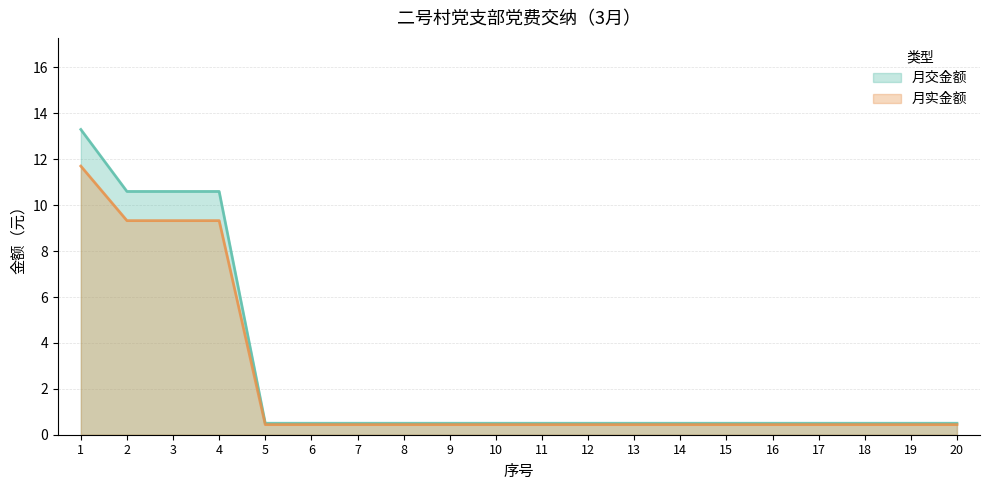

The value of 月交金额 at 11 is 0.5. True or false?

True